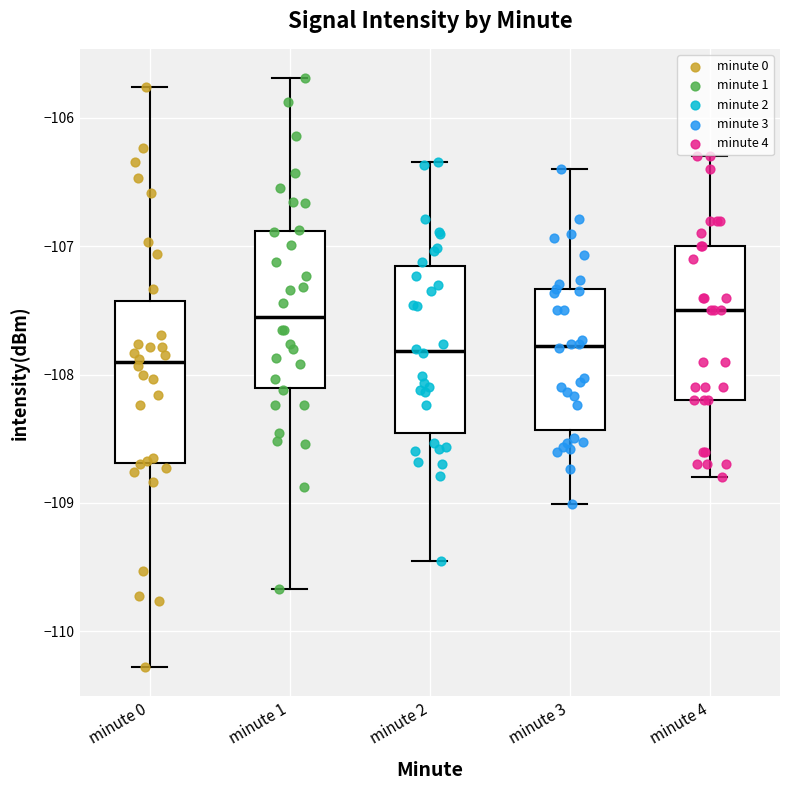

Where is the lower edge of the box for minute 2 on the y-axis? The values are not printed on the chart, so give them approximately, as read against the axis.

-108.5